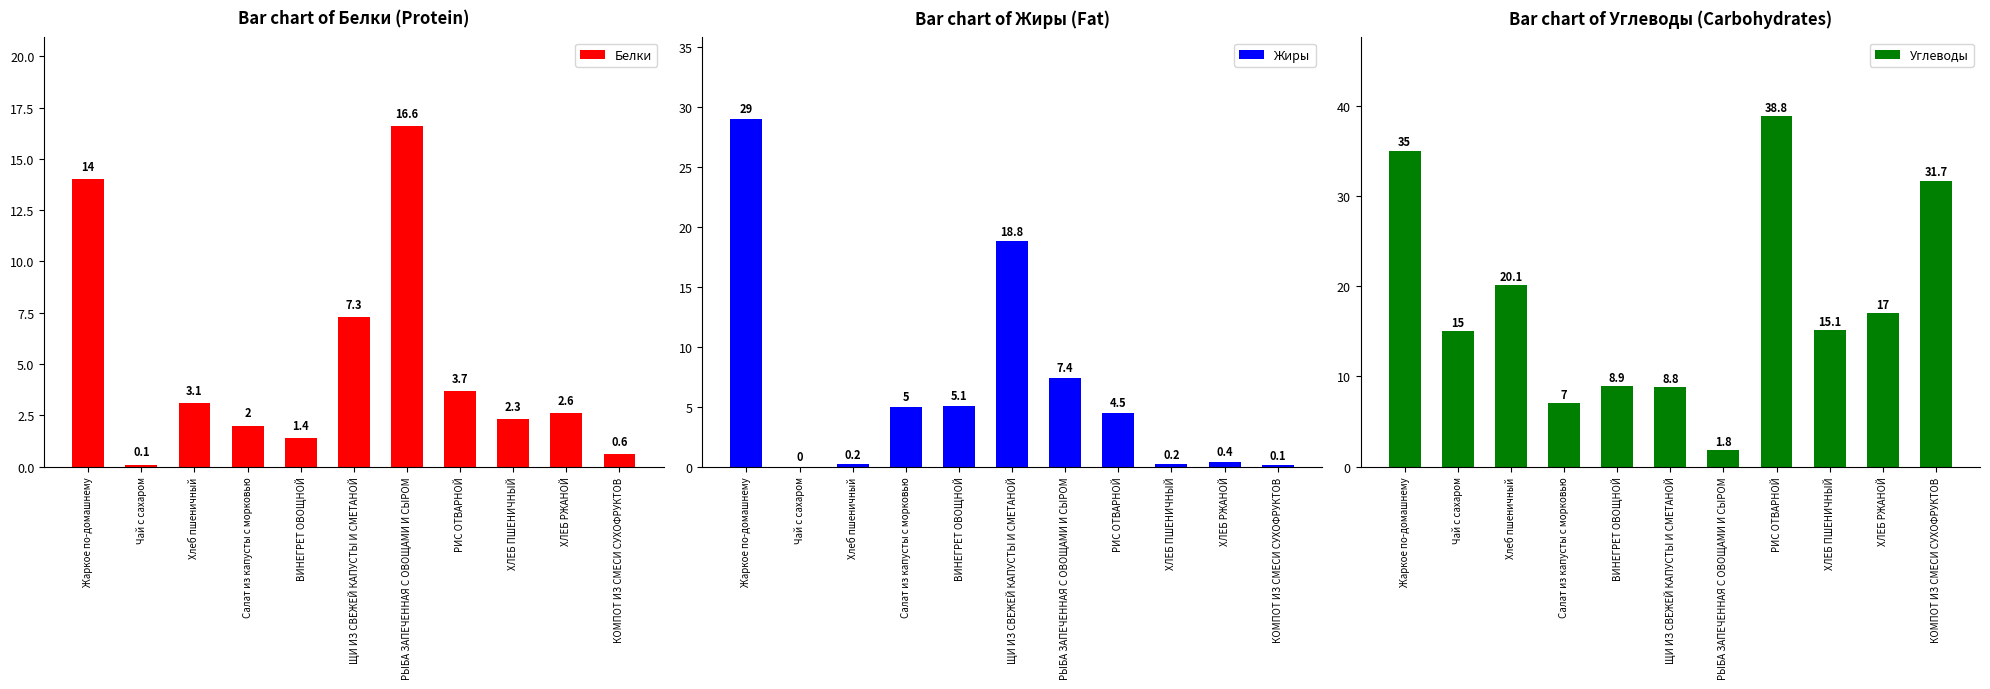

How many values in Жиры are above zero?

10